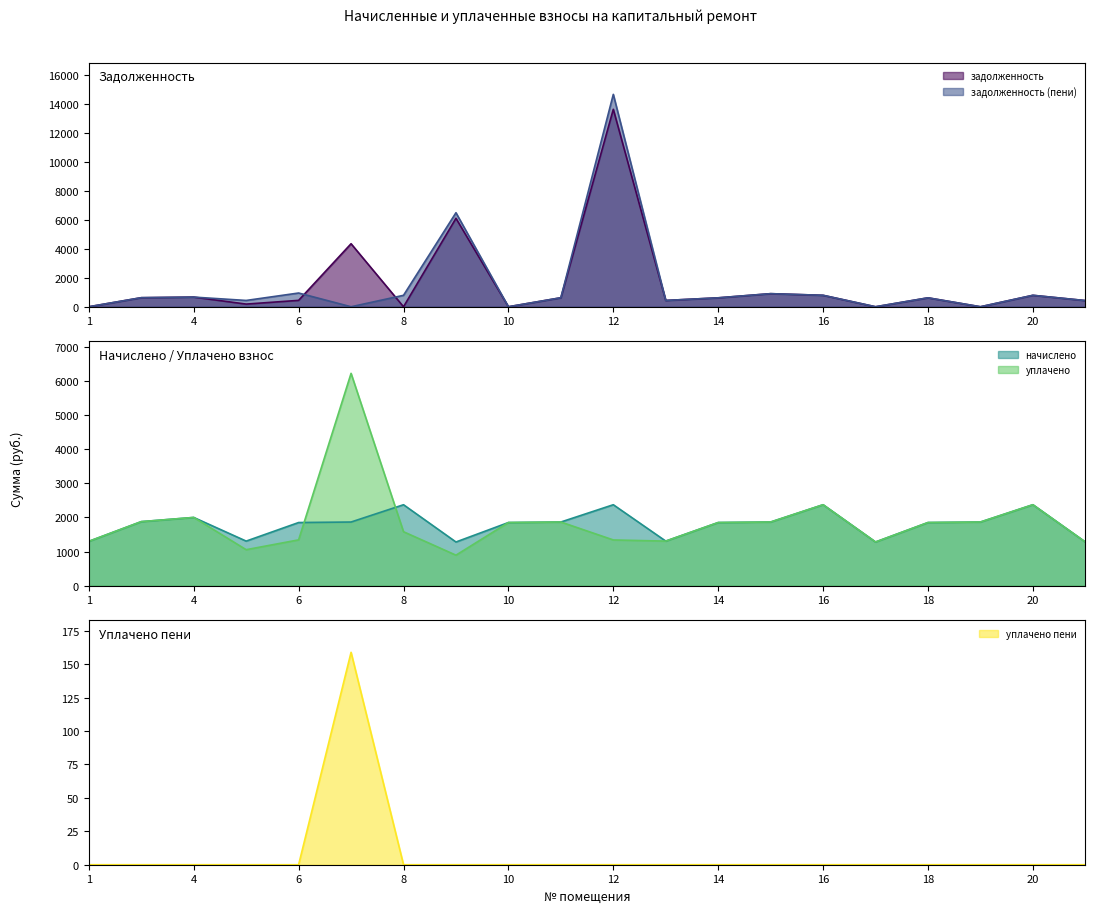

Where is уплачено пени nearest to the value 79?

1